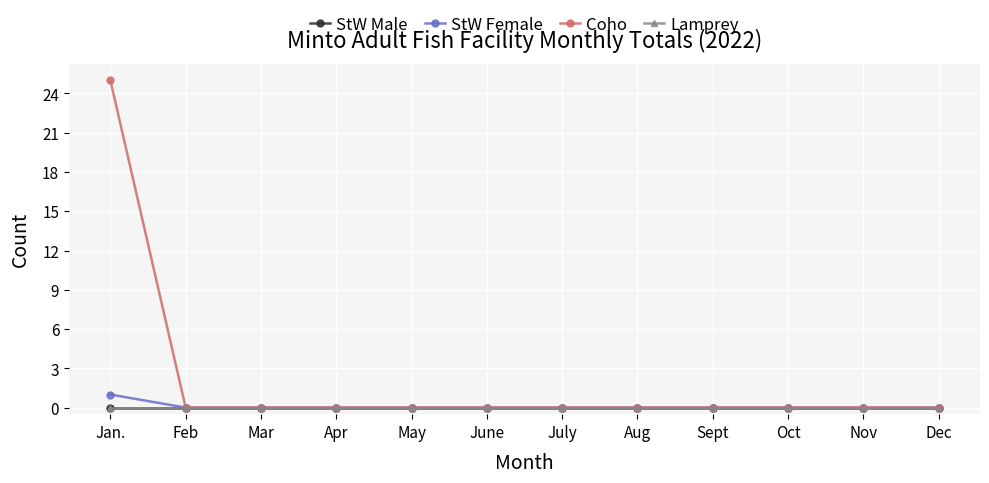

The value of StW Male at Mar is 0. True or false?

True